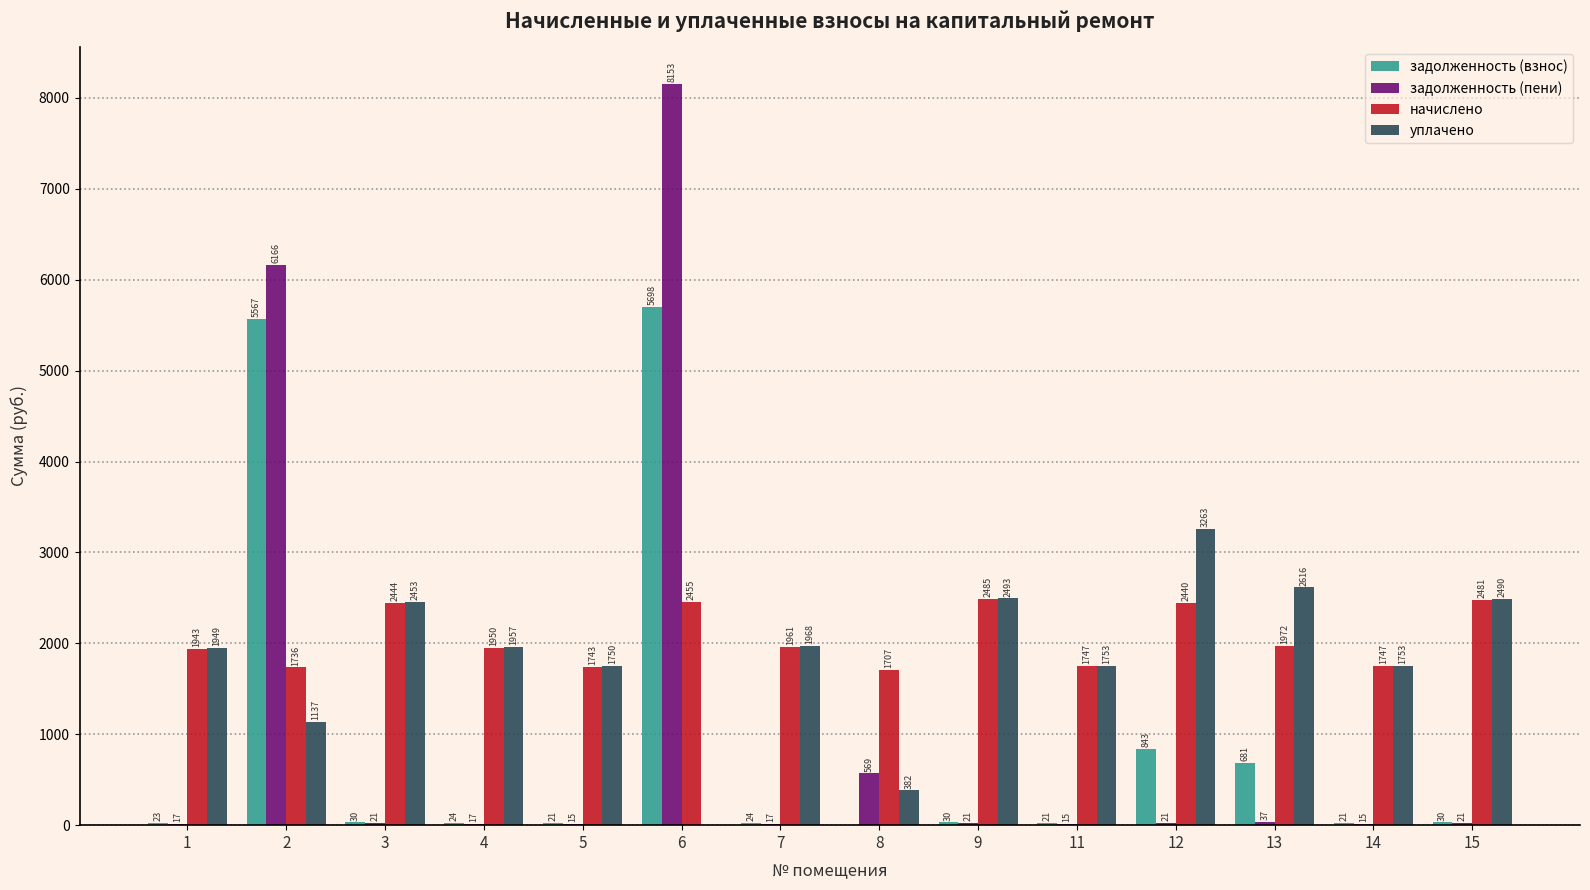

What is the approximate value of задолженность (пени) at 9?

21.2